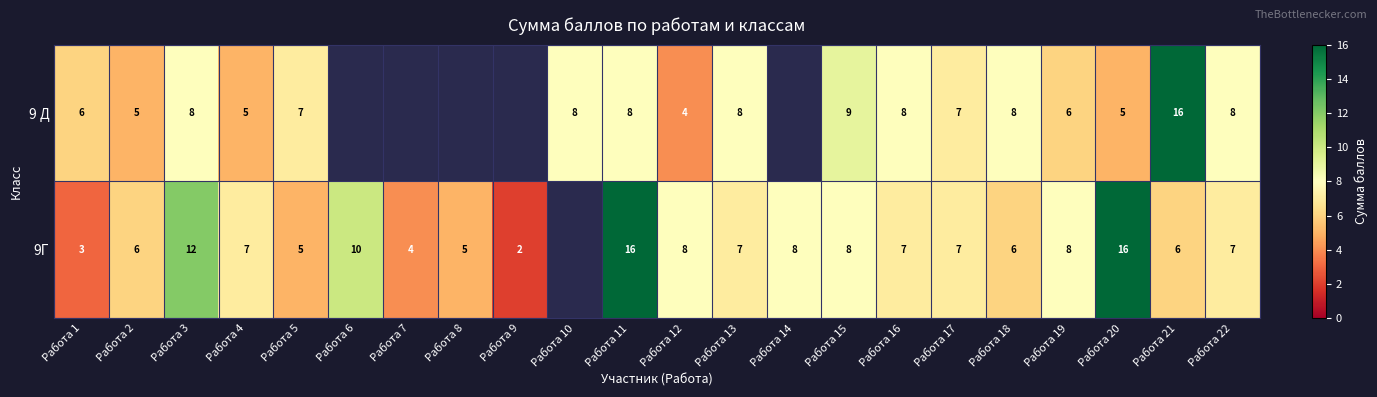

The 9 Д series shows 5 at Работа 11. True or false?

False